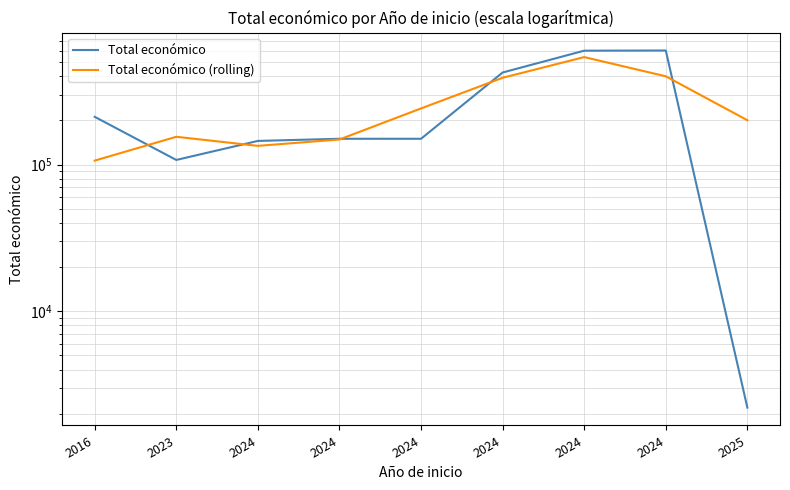

Reading left to right, transcribe all the data shown in this chart.

Total económico: 211754.0	107555.0	145000.0	150000.0	150000.0	424720.0	598303.0	600000.0	2200.0
Total económico (rolling): 106436.3	154769.7	134185.0	148333.3	241573.3	391007.7	541007.7	400167.7	200733.3